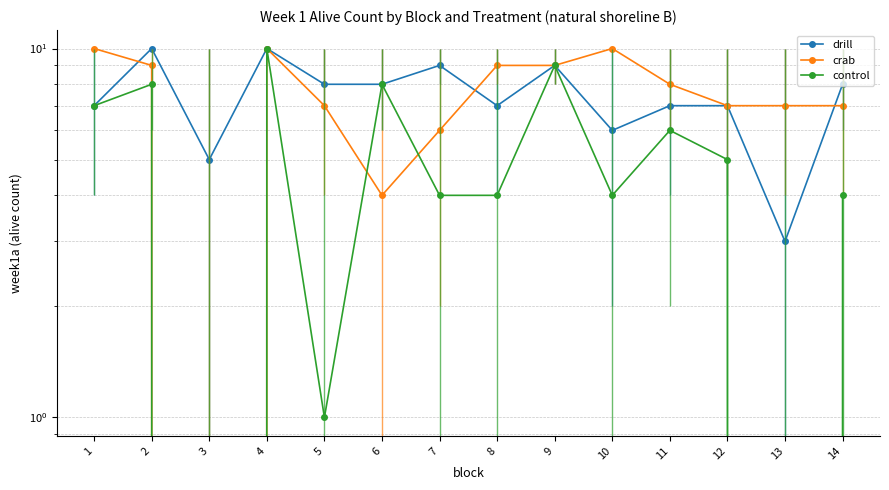

At 3, list the series in order from smallest to largest.

crab, control, drill